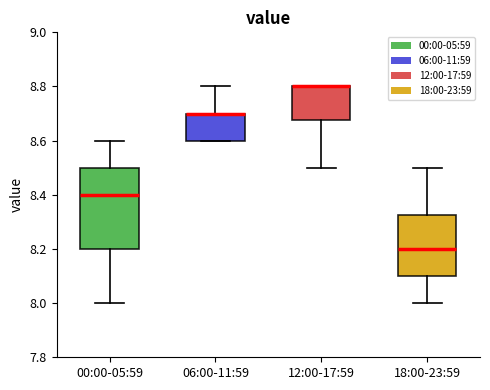

Reading left to right, transcribe this box plot: for each box, give where its median line is, the range the box spans, and where its two whiskers end, as read against the y-axis. The values are not printed on the chart, so give them approximately, as read against the axis.

00:00-05:59: median 8.40, box 8.20 to 8.50, whiskers 8.00 to 8.60
06:00-11:59: median 8.70 (drawn on the box's upper edge), box 8.60 to 8.70, whiskers 8.60 to 8.80
12:00-17:59: median 8.80 (drawn on the box's upper edge), box 8.68 to 8.80, whiskers 8.50 to 8.80
18:00-23:59: median 8.20, box 8.10 to 8.32, whiskers 8.00 to 8.50